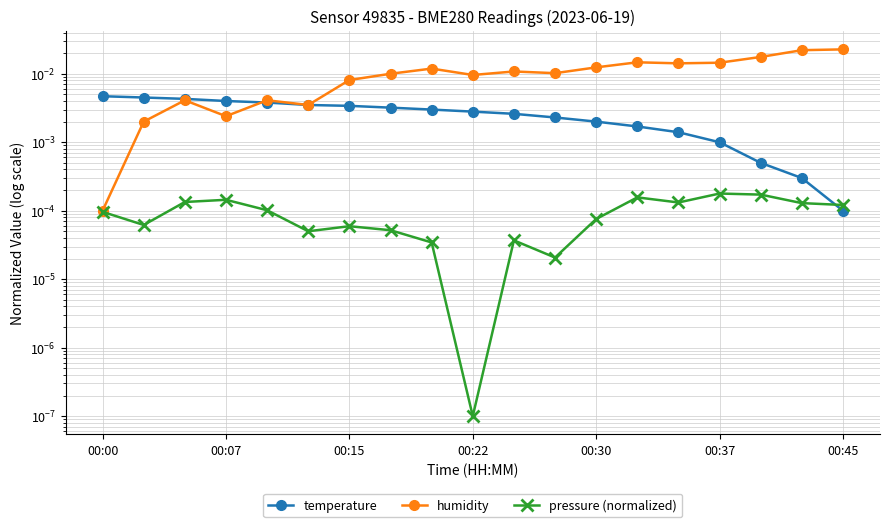

What position from the left is 11?

12